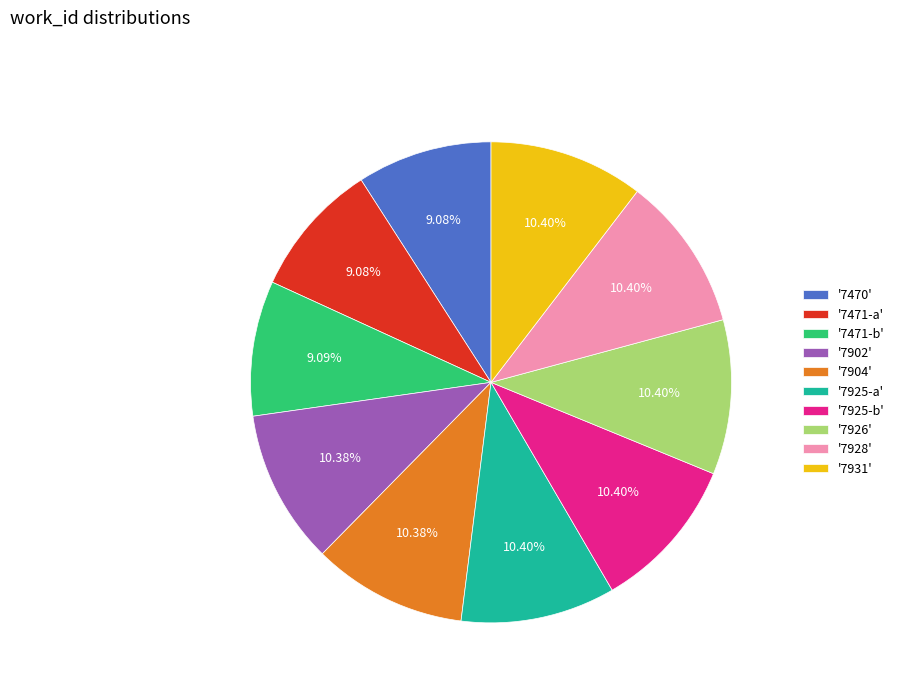

Does '7471-b' represent more than half of the total?

No